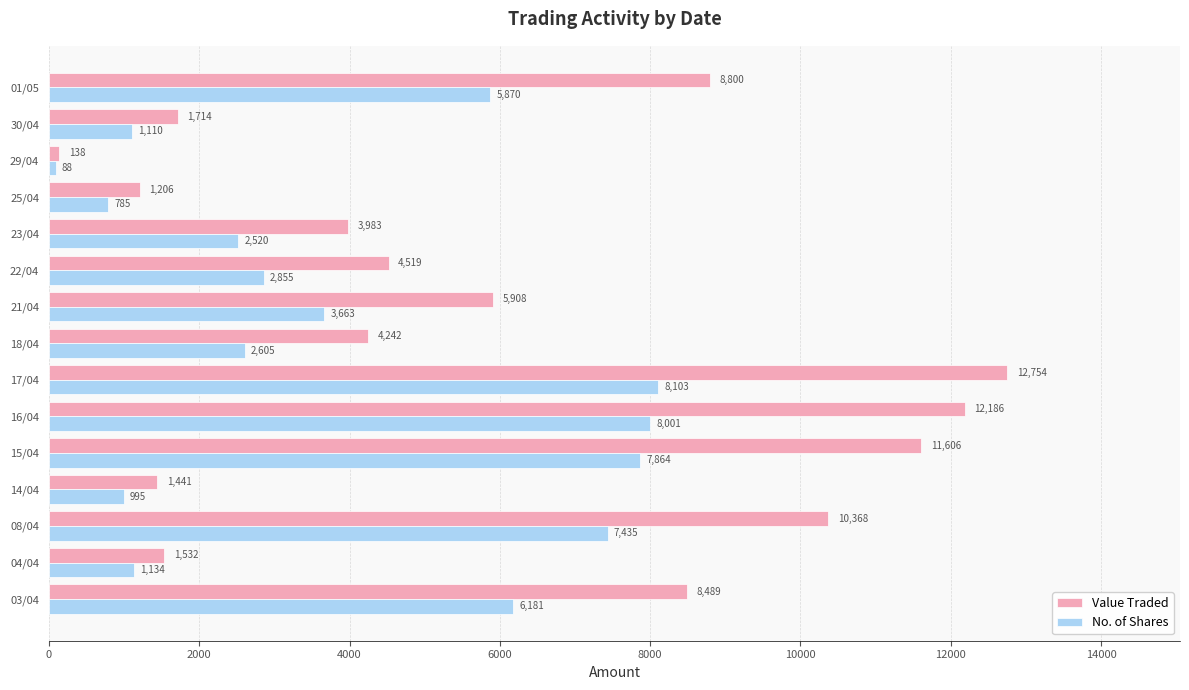

Which series has the largest range (max minus min)?

Value Traded